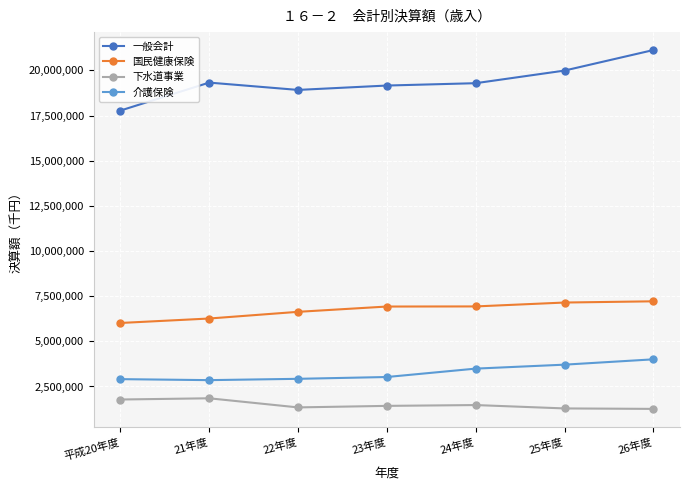

True or false: 下水道事業 and 介護保険 intersect in this chart.

False